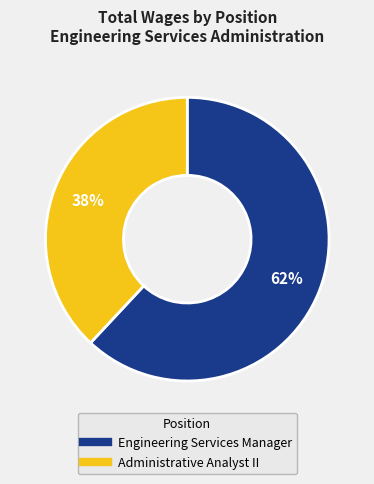

Which category has the biggest portion of the pie?

Engineering Services Manager